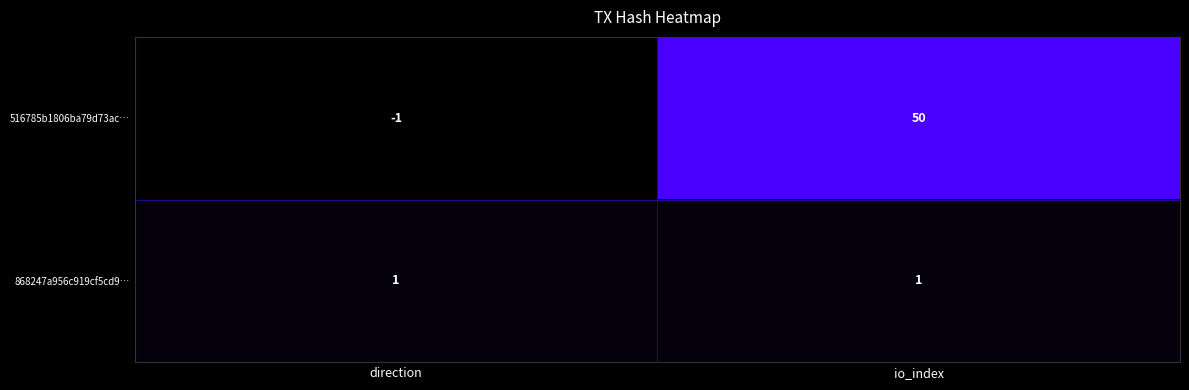

Reading right to left, transcribe all the data shown in this chart.

516785b1806ba79d73ac…: io_index=50	direction=-1
868247a956c919cf5cd9…: io_index=1	direction=1